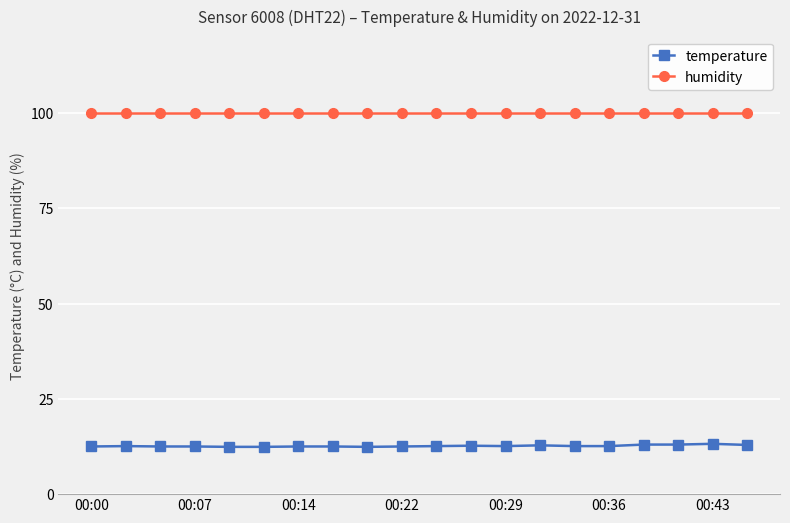

List the series in order of their overall mean, highest first.

humidity, temperature